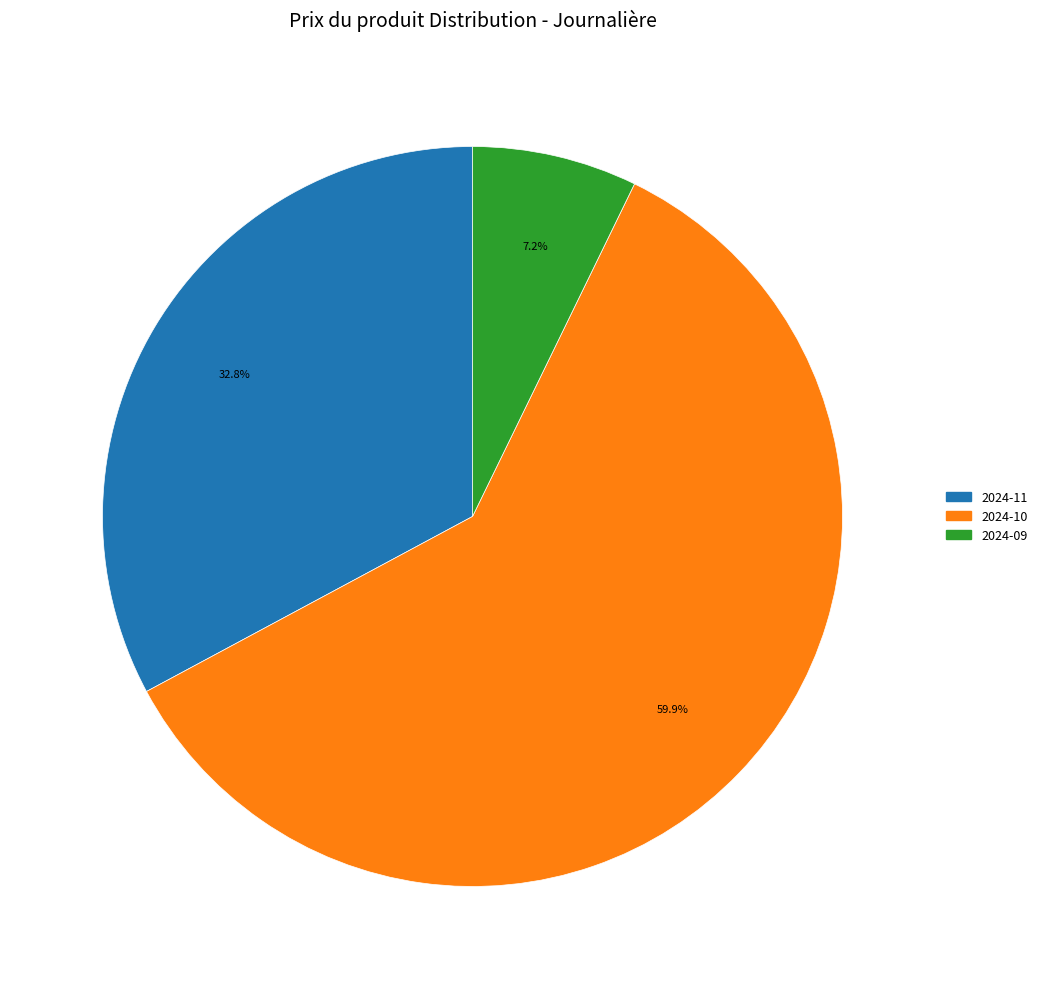

Count the number of slices in the pie.

3